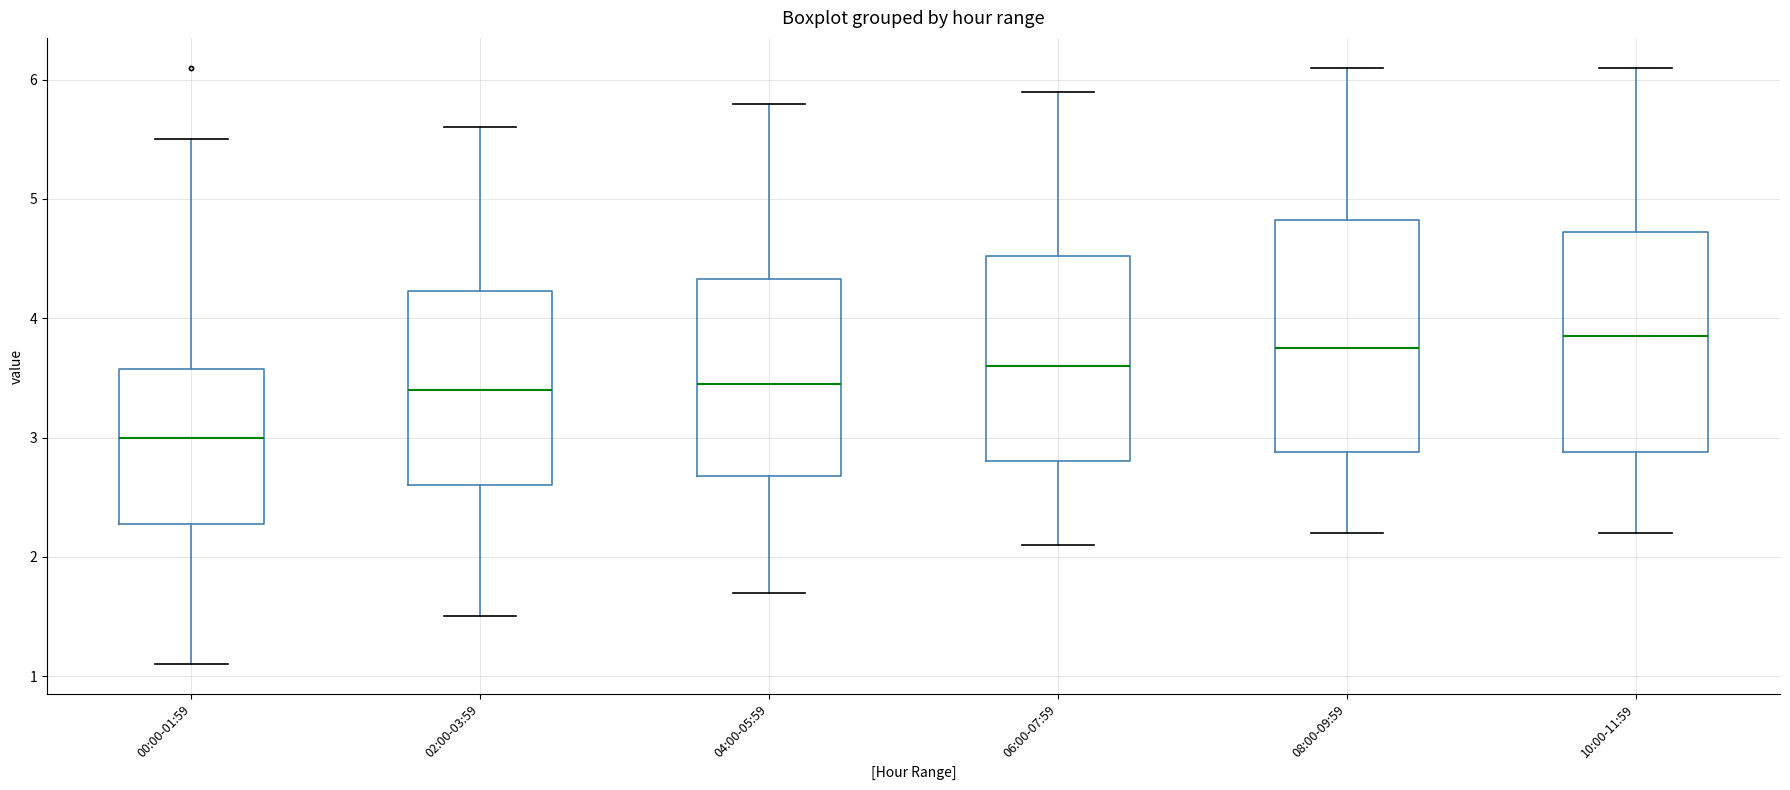

Where does the median line of the box for 08:00-09:59 sit on the y-axis? The values are not printed on the chart, so give them approximately, as read against the axis.

3.8